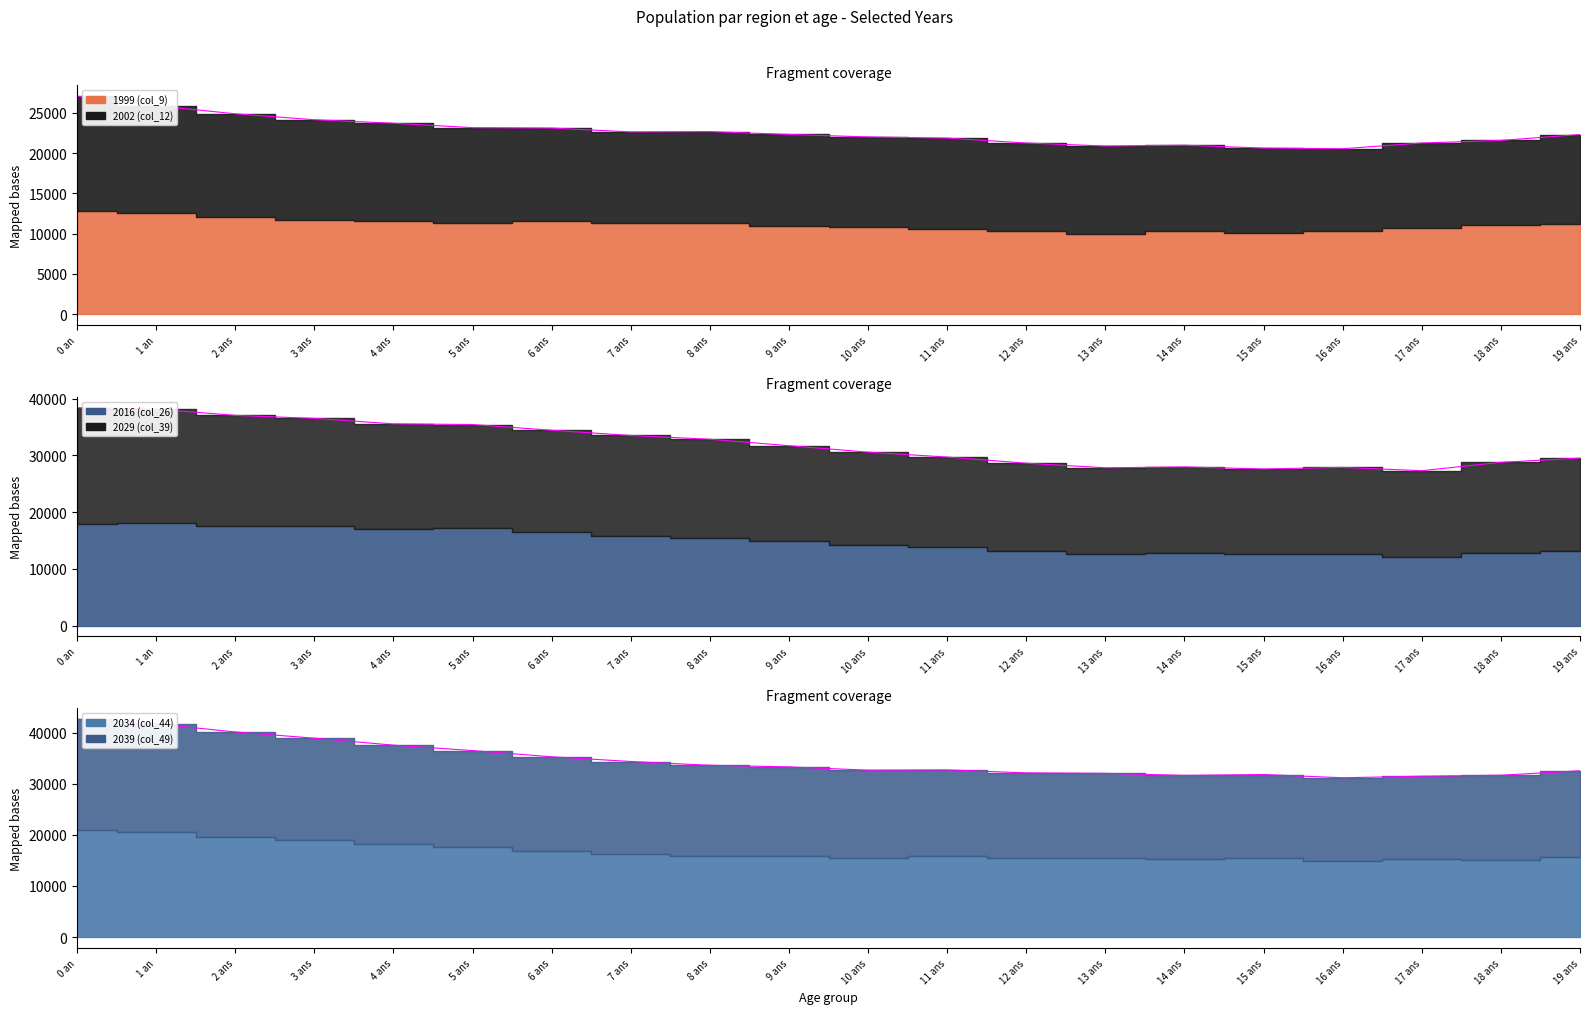

What is the label of the 13th point from the right?

7 ans